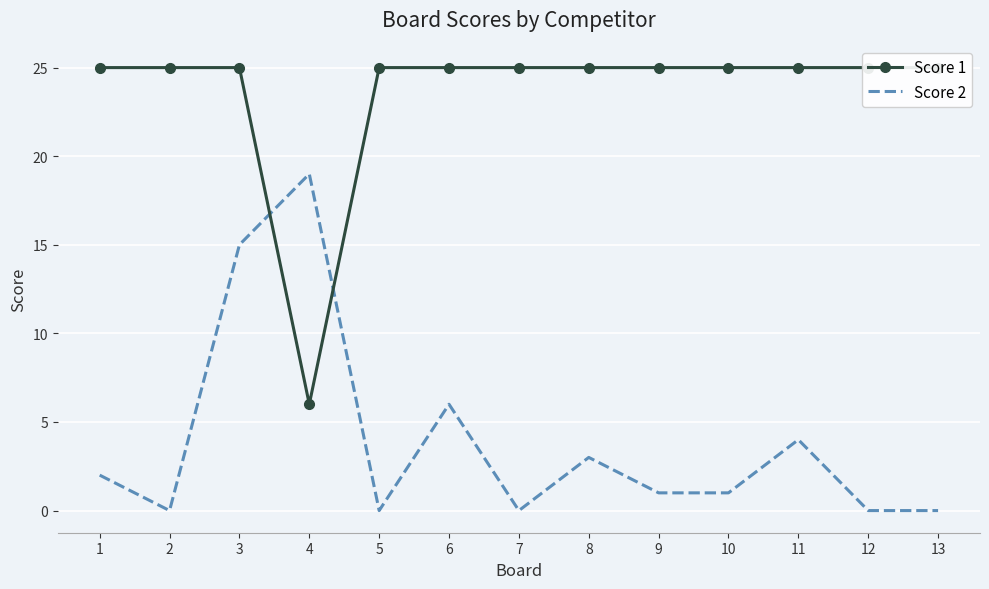

Where is the first local maximum for Score 2?

4